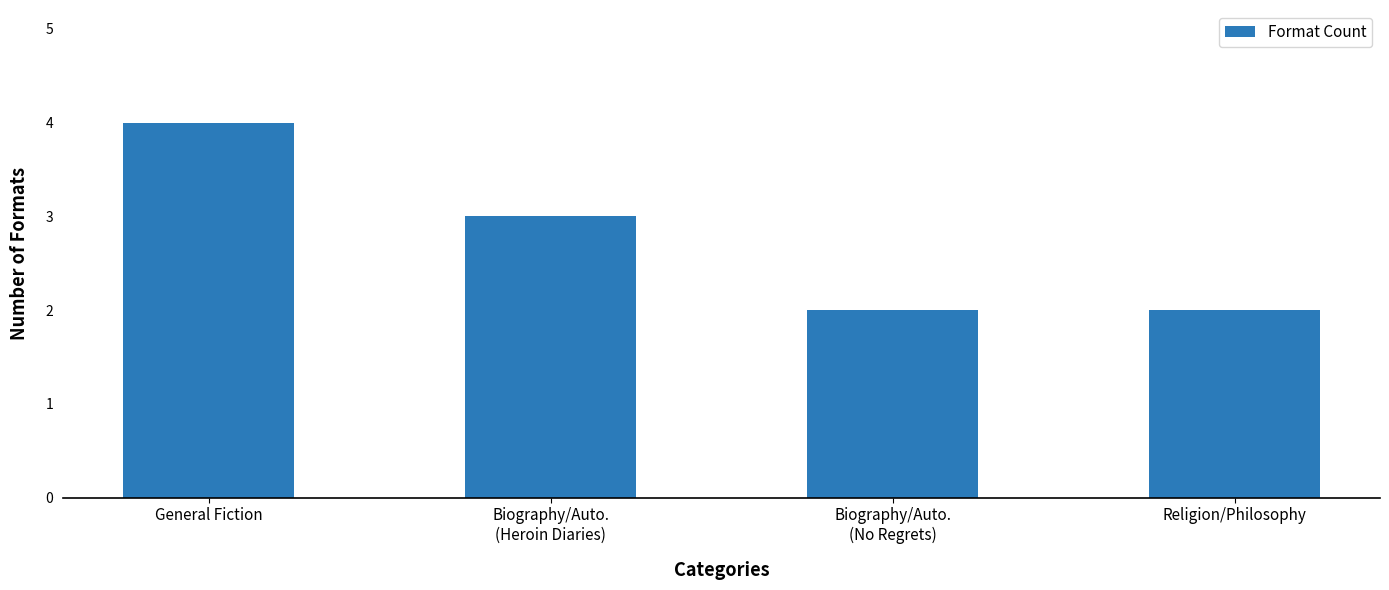

How many data points does each series have?

4